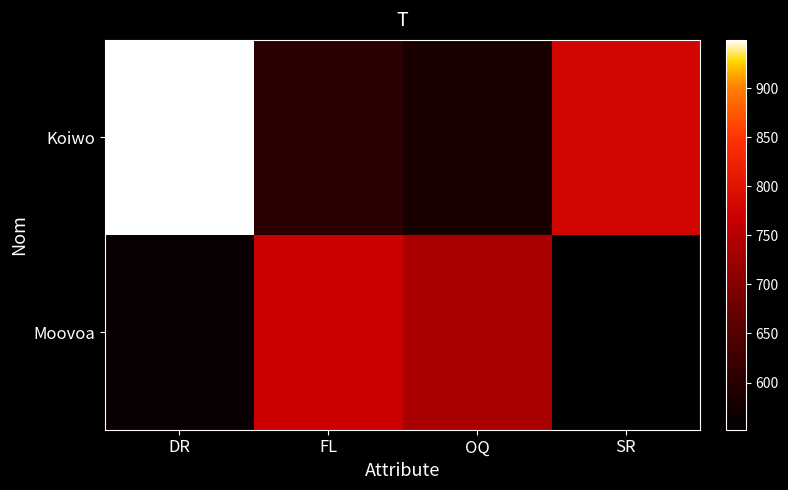

Count the number of categories in the chart.

4